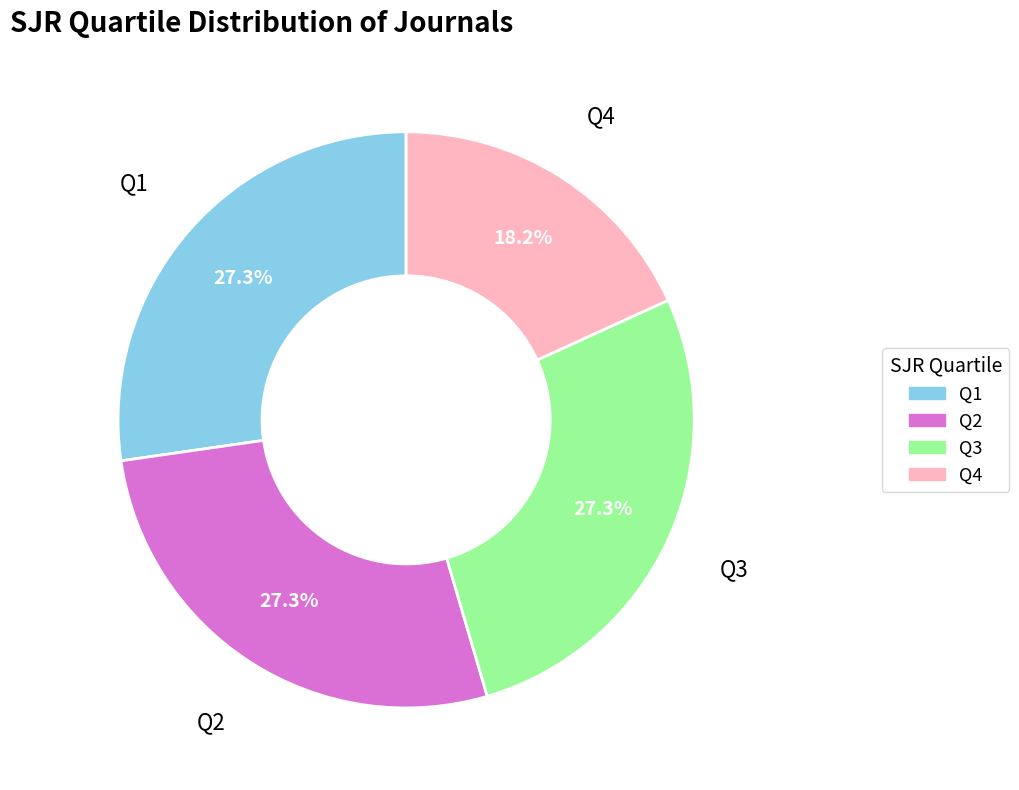

Which slice is the smallest?

Q4